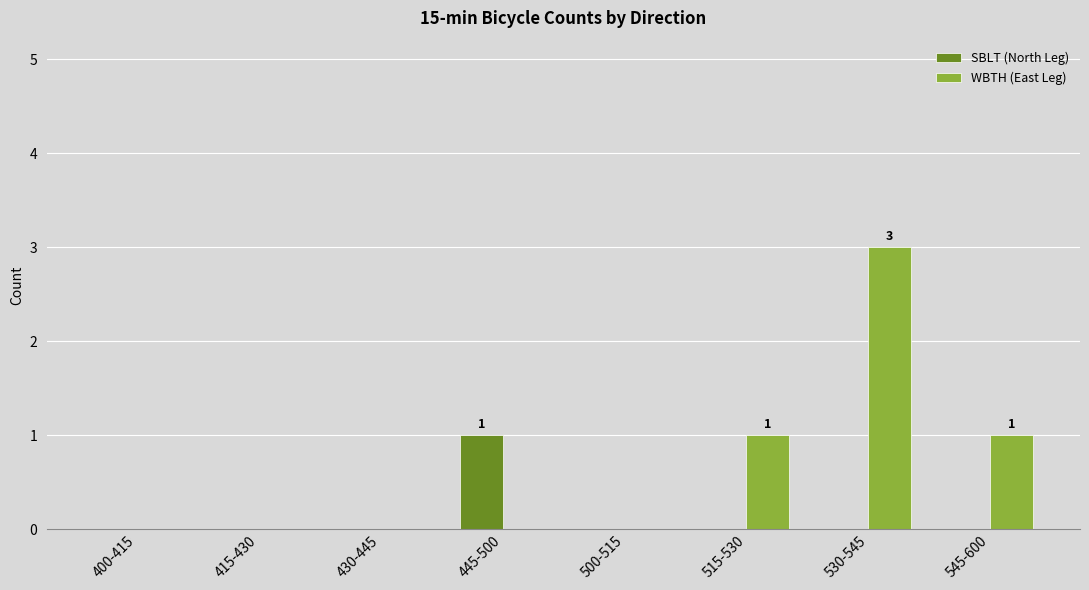

Reading left to right, transcribe all the data shown in this chart.

SBLT (North Leg): 400-415=0	415-430=0	430-445=0	445-500=1	500-515=0	515-530=0	530-545=0	545-600=0
WBTH (East Leg): 400-415=0	415-430=0	430-445=0	445-500=0	500-515=0	515-530=1	530-545=3	545-600=1